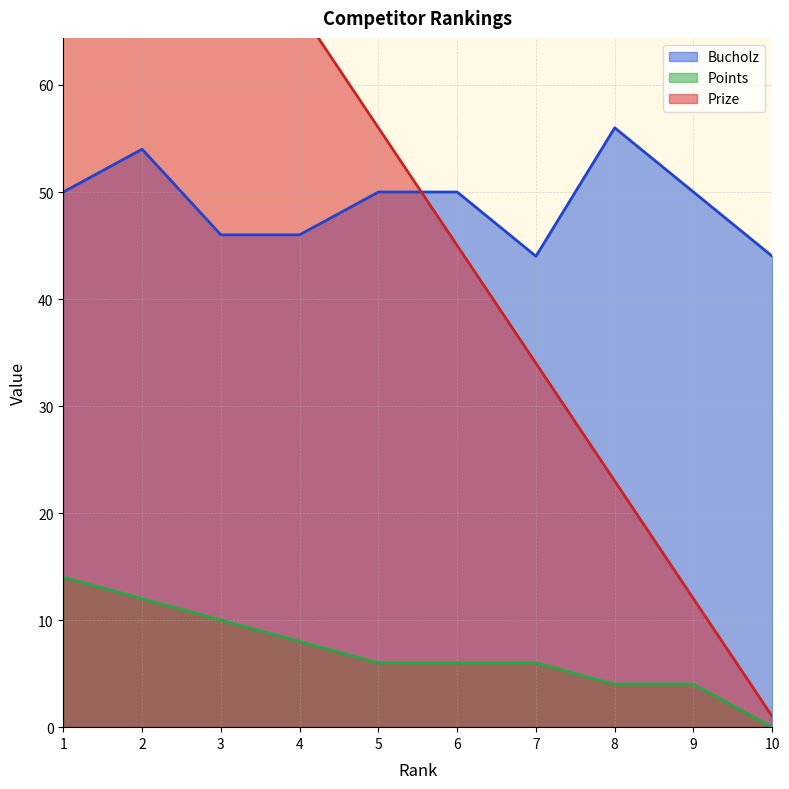

At 10, list the series in order from smallest to largest.

Points, Prize, Bucholz